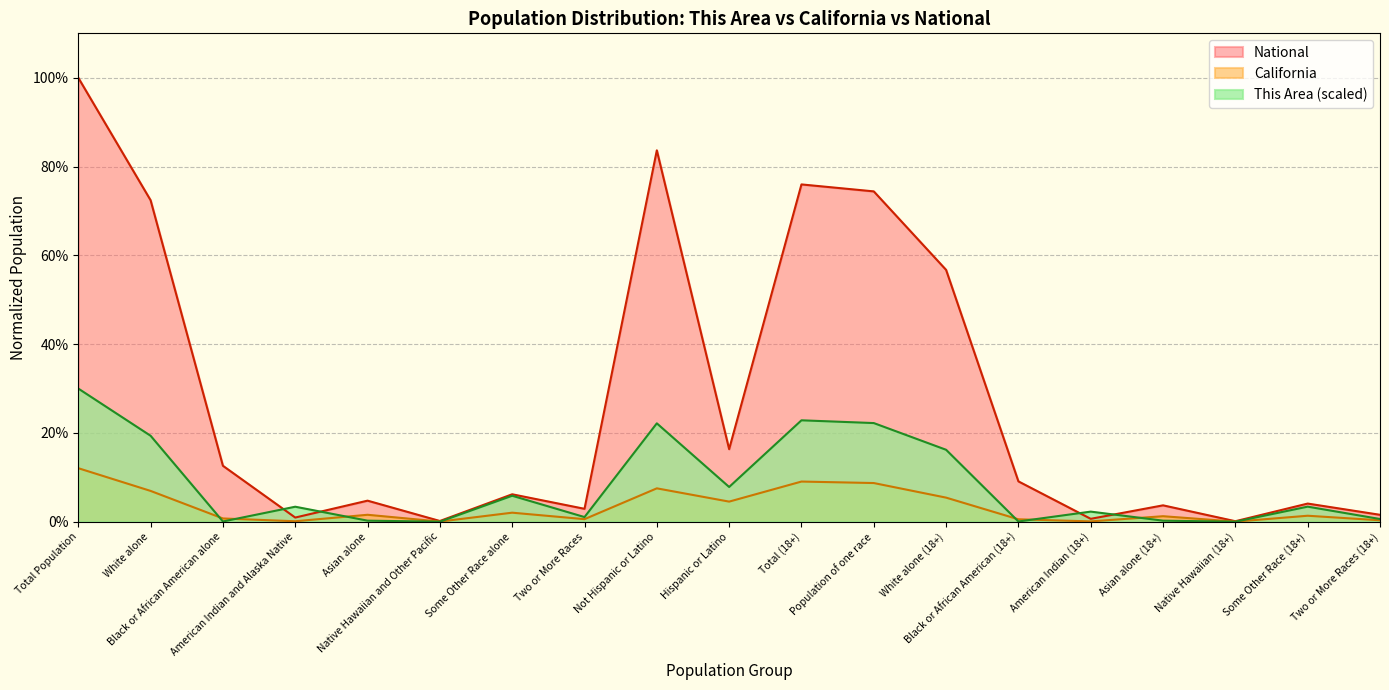

Reading left to right, list all the values displayed in this chart.

This Area: 0.3	0.2	0.0	0.0	0.0	0.0	0.1	0.0	0.2	0.1	0.2	0.2	0.2	0.0	0.0	0.0	0.0	0.0	0.0
California: 0.1	0.1	0.0	0.0	0.0	0.0	0.0	0.0	0.1	0.0	0.1	0.1	0.1	0.0	0.0	0.0	0.0	0.0	0.0
National: 1.0	0.7	0.1	0.0	0.0	0.0	0.1	0.0	0.8	0.2	0.8	0.7	0.6	0.1	0.0	0.0	0.0	0.0	0.0